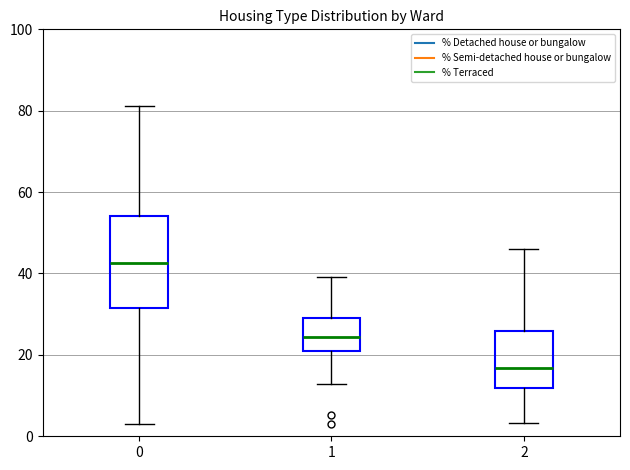

Reading left to right, read every box against the y-axis: the position of its median line, the range the box covers, and the ends of its whiskers. The values are not printed on the chart, so give them approximately, as read against the axis.

0: median 42, box 32 to 54, whiskers 4 to 82
1: median 24, box 20 to 30, whiskers 12 to 40
2: median 16, box 12 to 26, whiskers 4 to 46